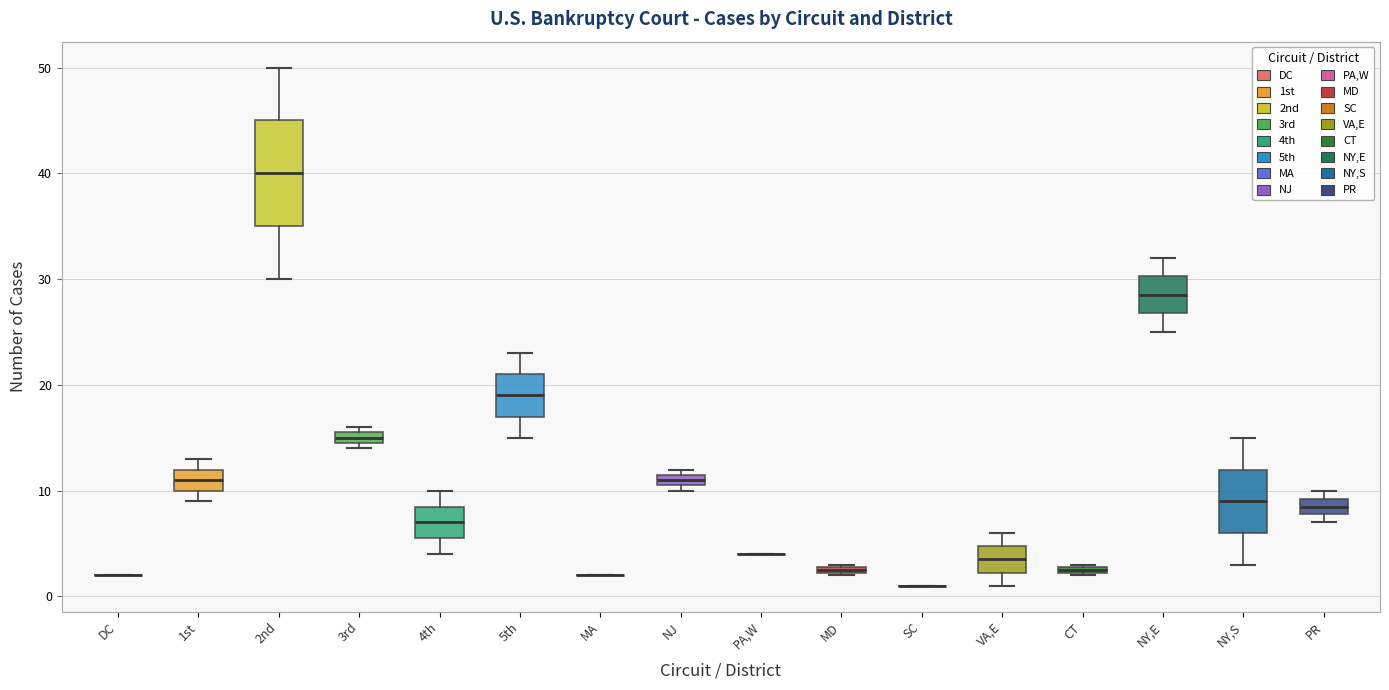

Comparing the boxes themselves (not the whiskers), which one is the tallest?

2nd